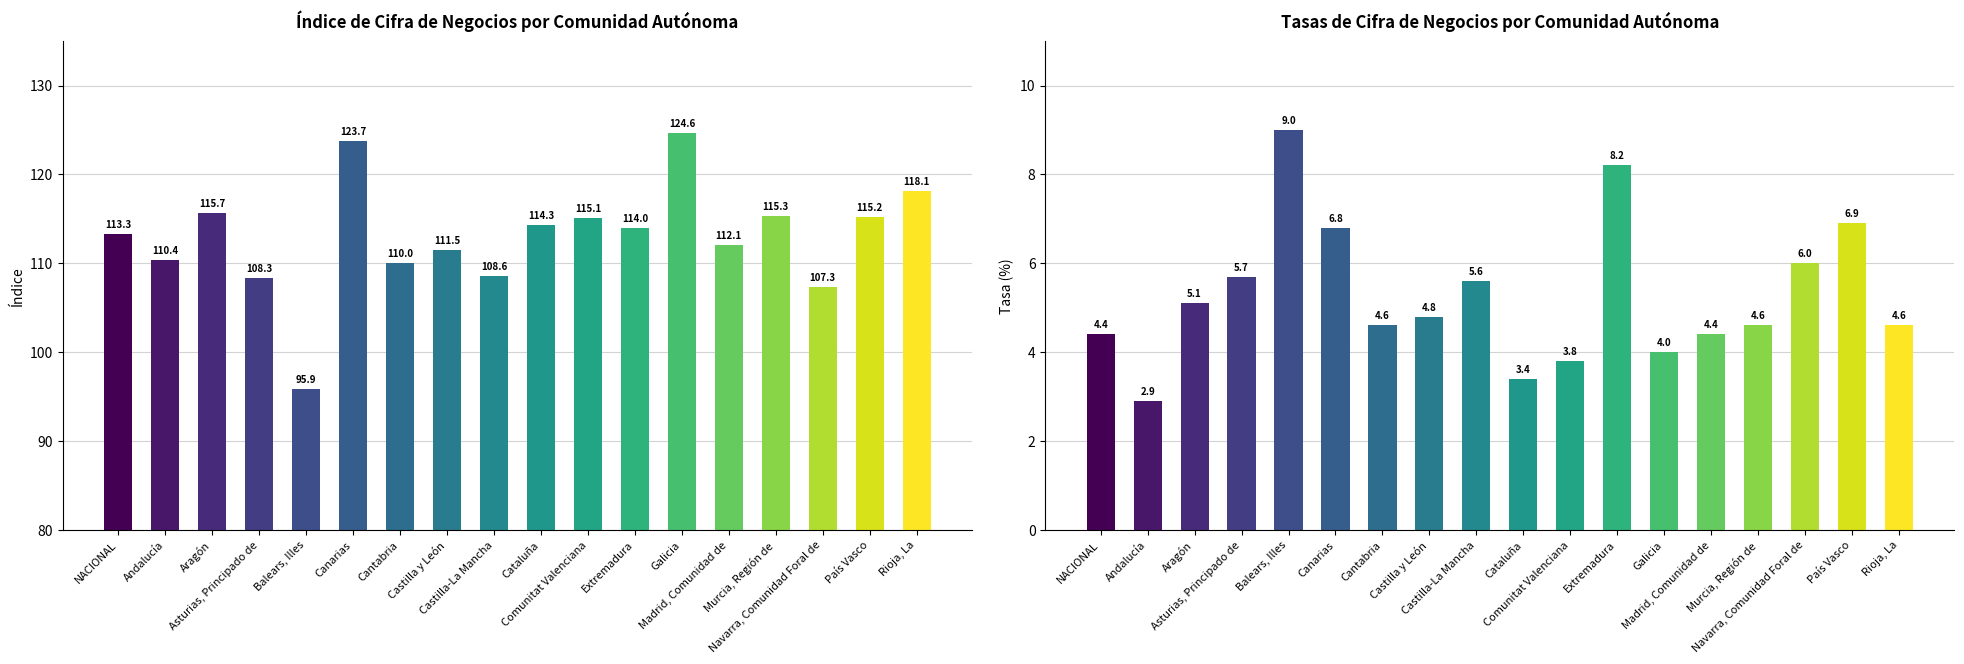

Which category has the highest value in the Tasa Anual (%) series?

Balears, Illes